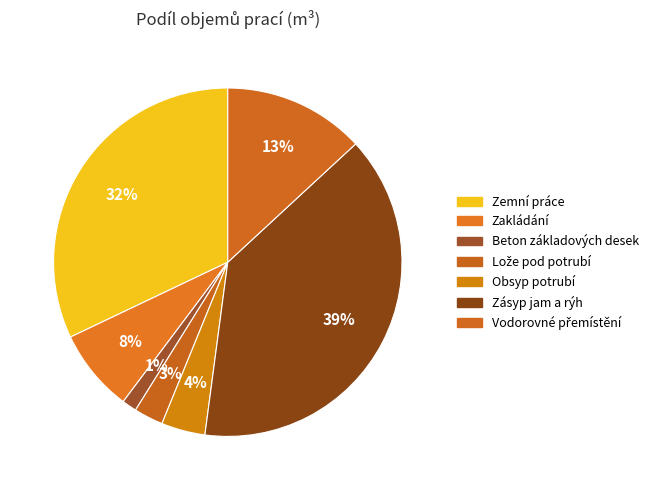

To the nearest percent, what is the combined percentage of Zásyp jam a rýh and Obsyp potrubí?

43%